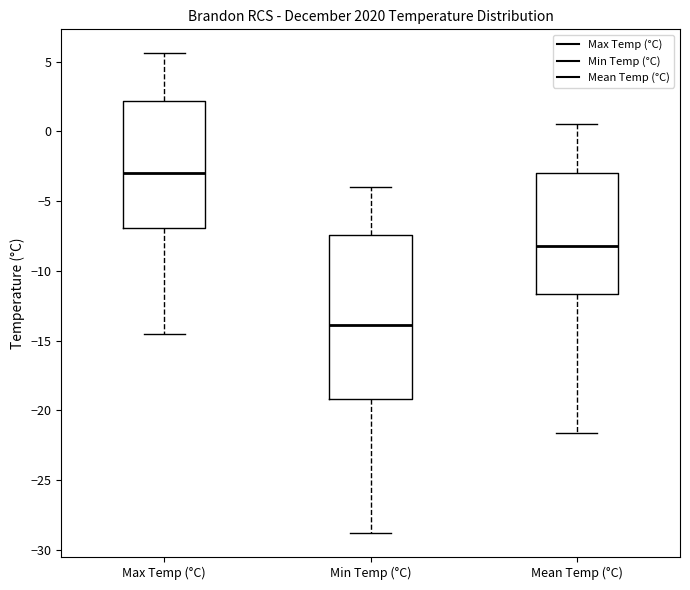

Which box is the tallest, from its lower edge to its upper edge?

Min Temp (°C)